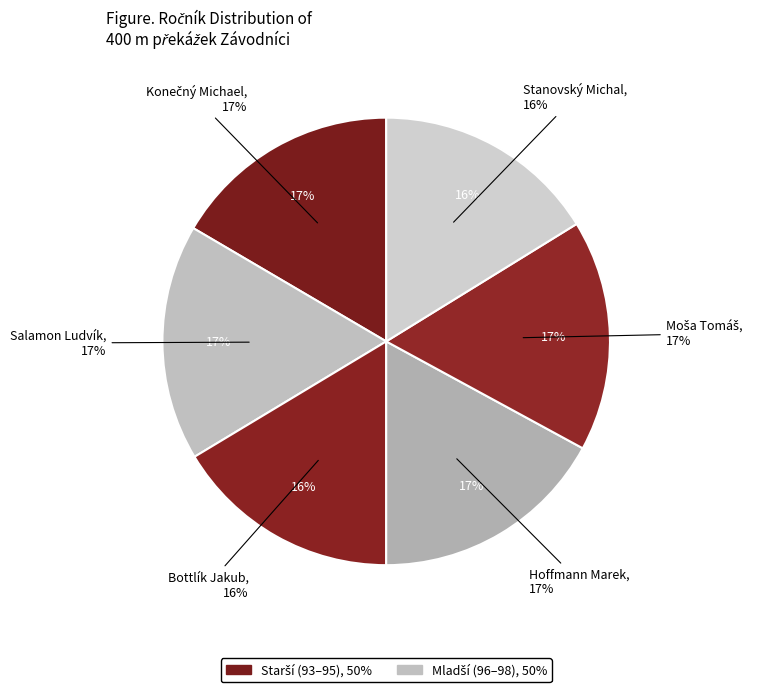

How many slices are in this pie chart?

6